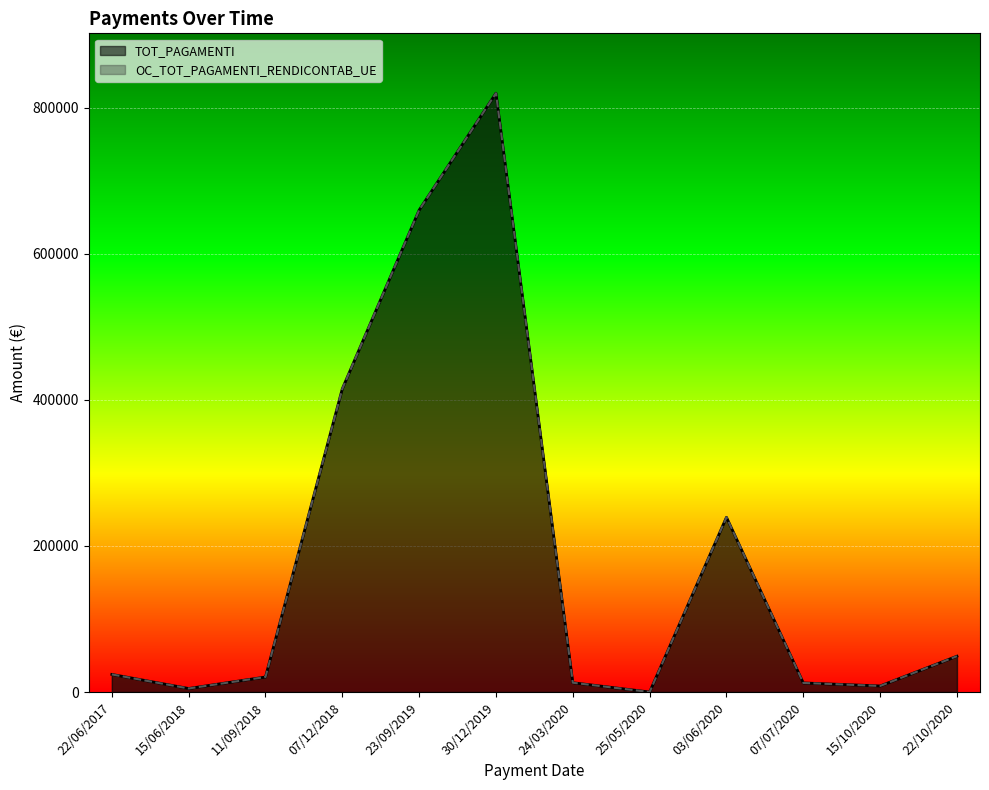

What is the label of the 12th point from the right?

22/06/2017